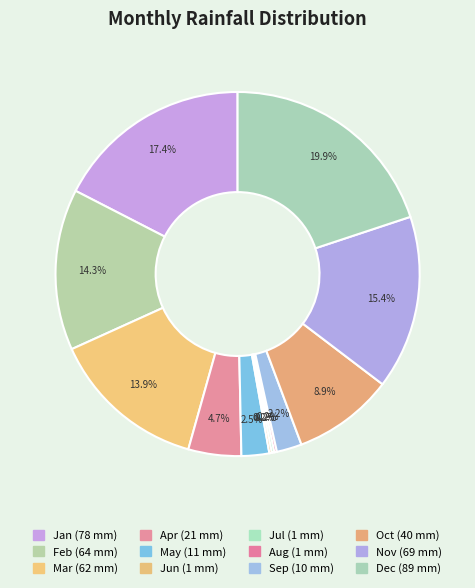

How many slices are in this pie chart?

12